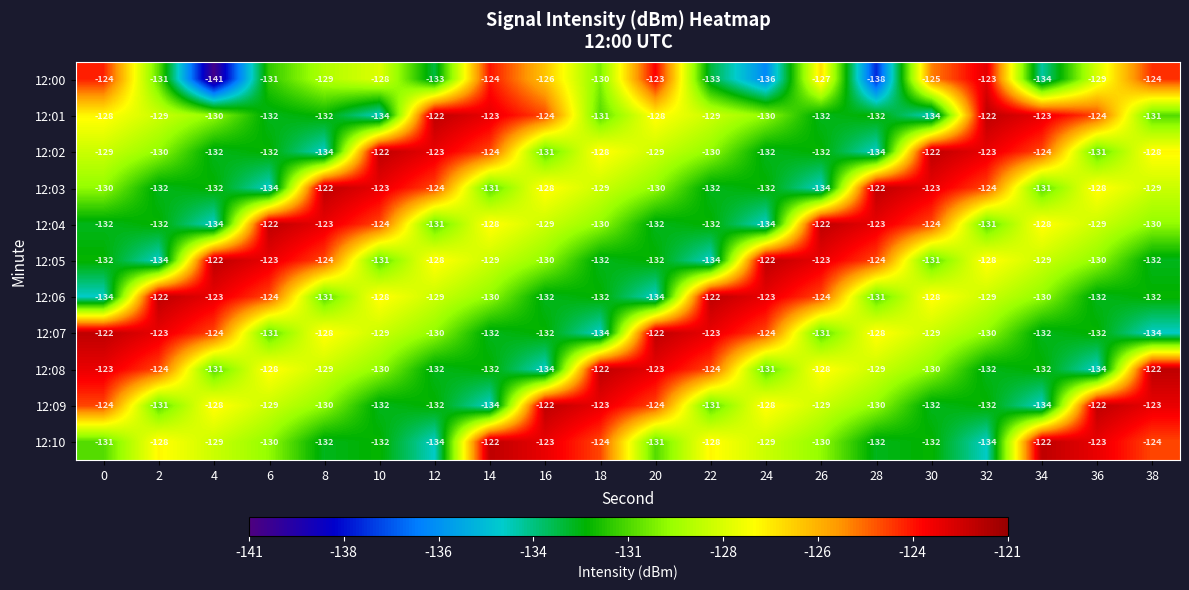

What is the difference between the 12:09 values at 16 and 30?

10